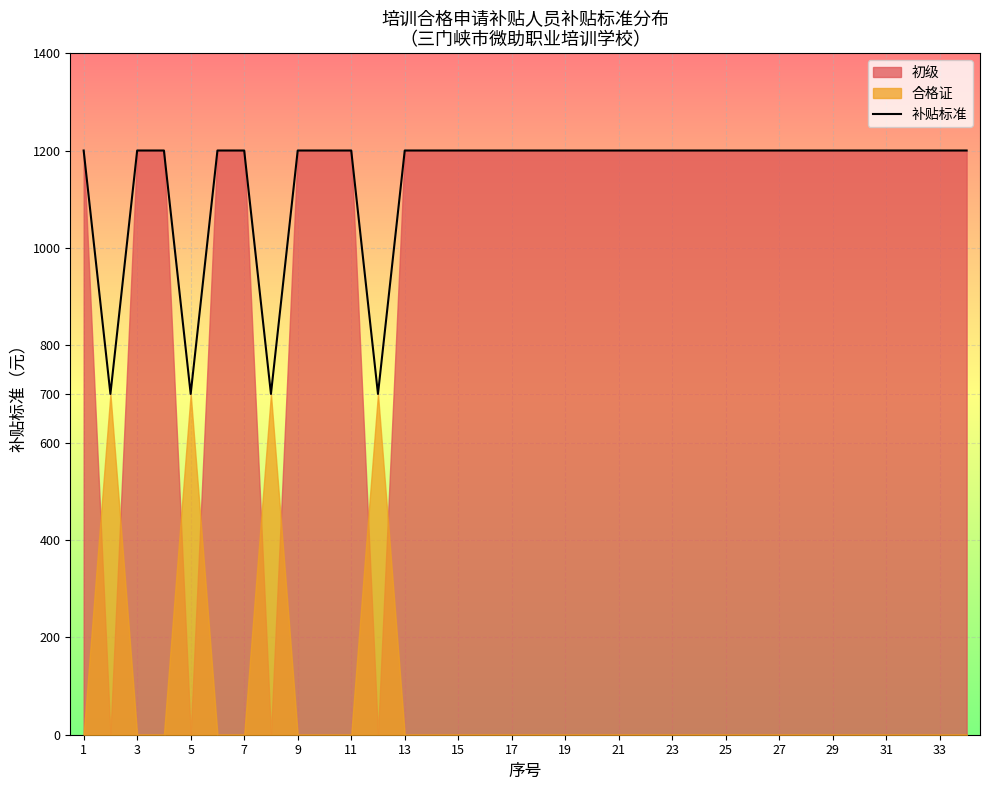

Reading left to right, extract all data points from this chart.

1200	700	1200	1200	700	1200	1200	700	1200	1200	1200	700	1200	1200	1200	1200	1200	1200	1200	1200	1200	1200	1200	1200	1200	1200	1200	1200	1200	1200	1200	1200	1200	1200